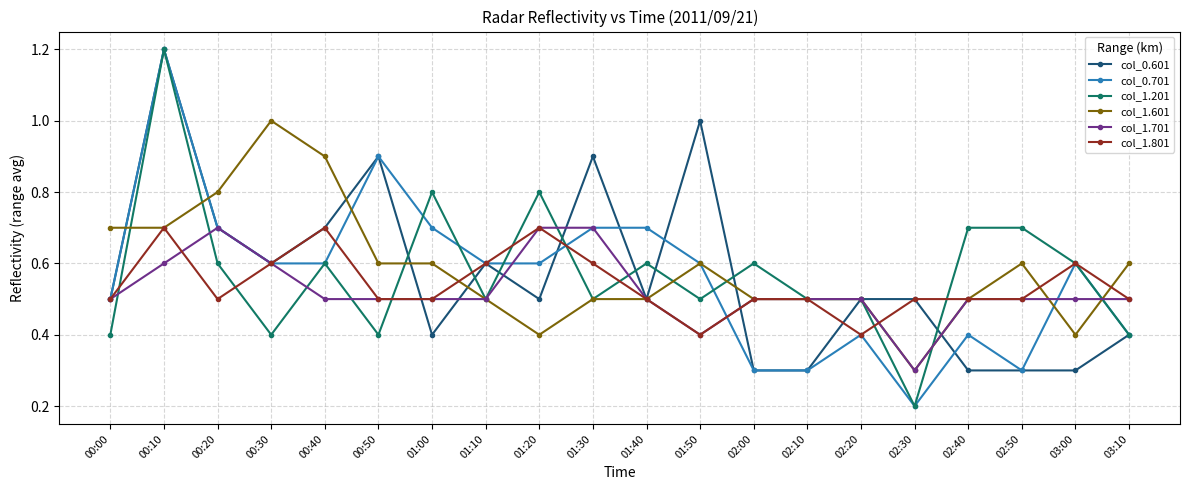

The value of col_1.701 at 00:20 is 0.7. True or false?

True